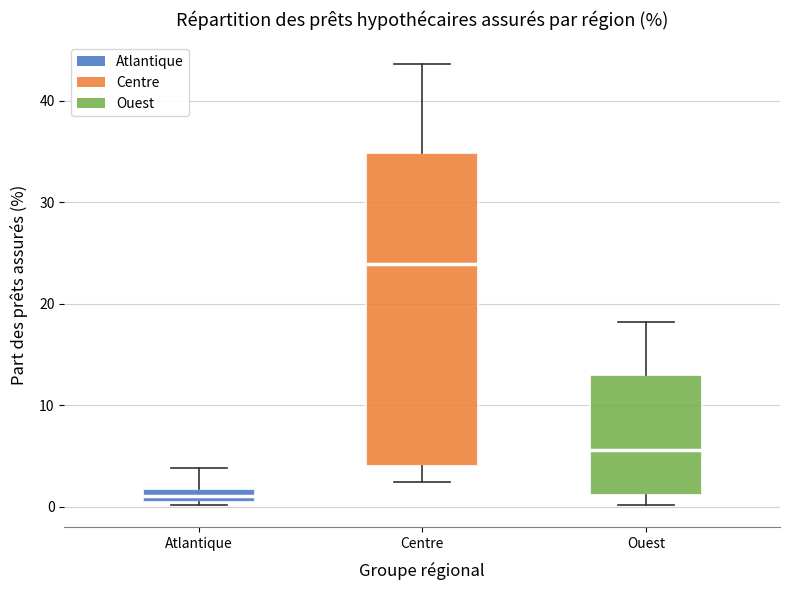

Where does the median line of the box for Ouest sit on the y-axis? The values are not printed on the chart, so give them approximately, as read against the axis.

6